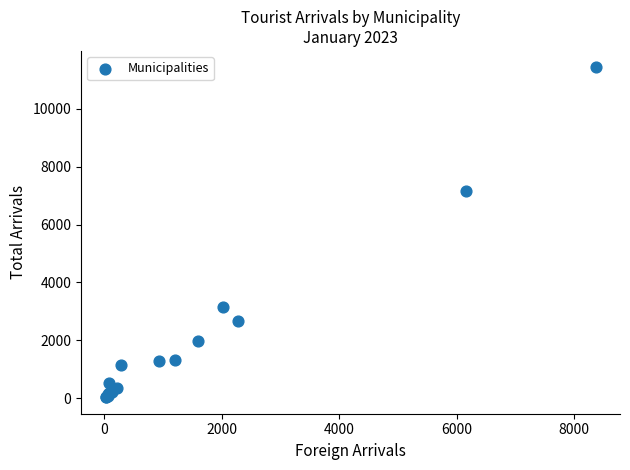

What Y value in the scatter plot is closest to 5730?

7156